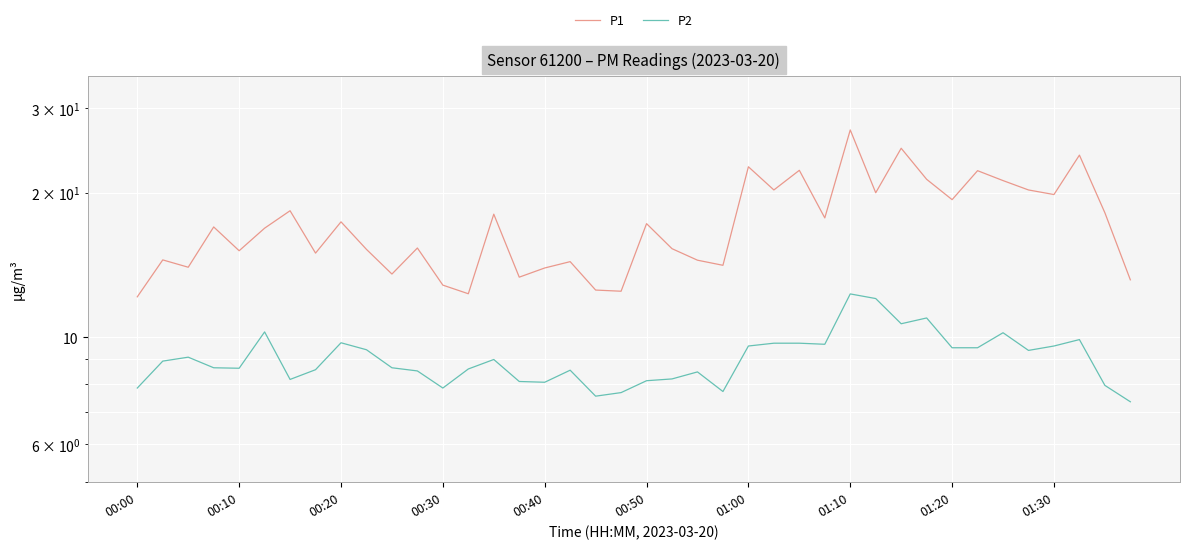

True or false: P1 has a value of 7.1 at 01:30.

False